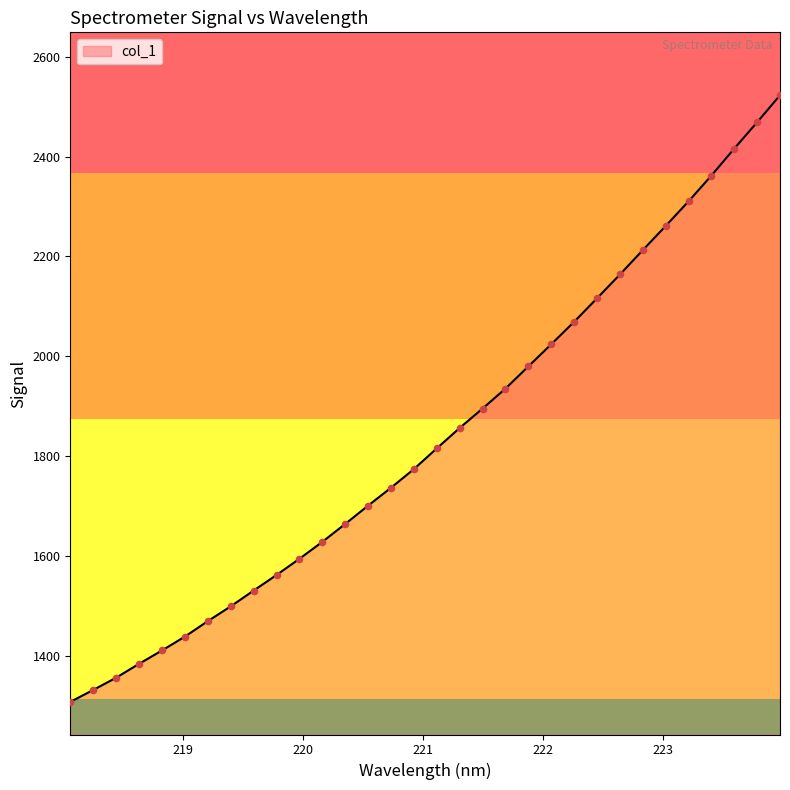

What is the smallest value displayed?

1307.2